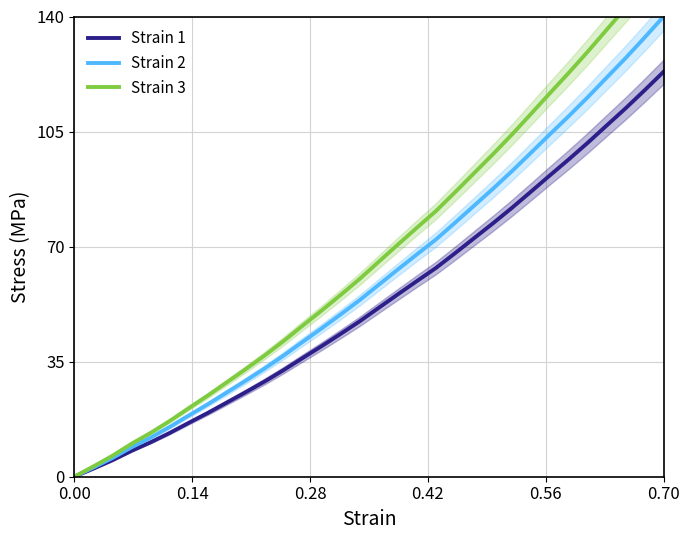

What is the difference between the maximum and minimum values in the Strain 1 series?

123.2